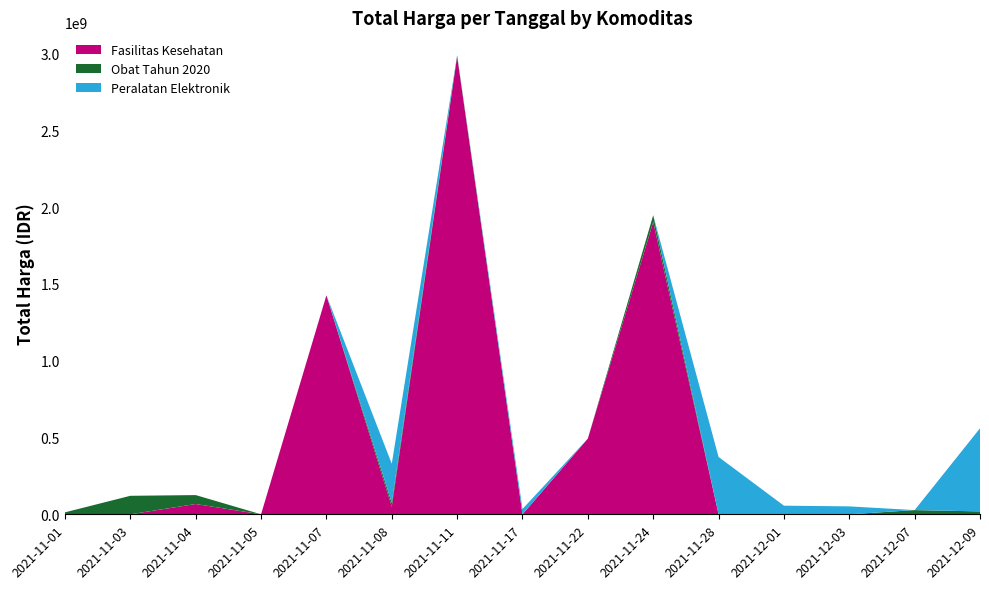

Reading left to right, list all the values displayed in this chart.

Fasilitas Kesehatan: 2021-11-01=0	2021-11-03=0	2021-11-04=67019075	2021-11-05=0	2021-11-07=1425867900	2021-11-08=49730040	2021-11-11=2980993240	2021-11-17=0	2021-11-22=493000000	2021-11-24=1903467900	2021-11-28=0	2021-12-01=0	2021-12-03=0	2021-12-07=0	2021-12-09=0
Obat Tahun 2020: 2021-11-01=12787500	2021-11-03=120443270	2021-11-04=58094200	2021-11-05=0	2021-11-07=0	2021-11-08=24693960	2021-11-11=7401240	2021-11-17=0	2021-11-22=0	2021-11-24=43859200	2021-11-28=0	2021-12-01=0	2021-12-03=0	2021-12-07=27412000	2021-12-09=18900000
Peralatan Elektronik: 2021-11-01=0	2021-11-03=0	2021-11-04=0	2021-11-05=0	2021-11-07=0	2021-11-08=254700000	2021-11-11=0	2021-11-17=34292000	2021-11-22=0	2021-11-24=0	2021-11-28=373404000	2021-12-01=56152800	2021-12-03=51601000	2021-12-07=0	2021-12-09=541071000